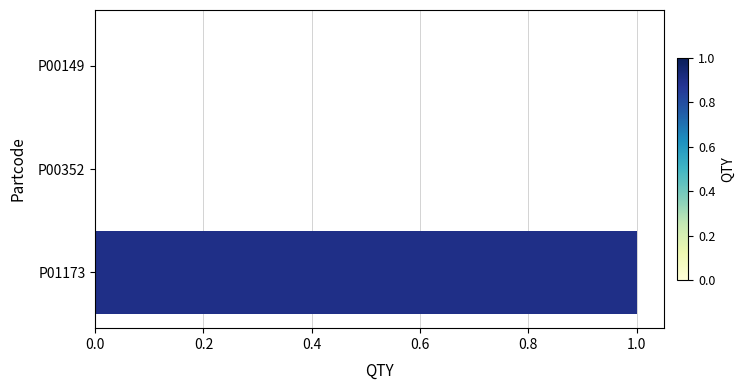

What is the greatest value displayed?

1